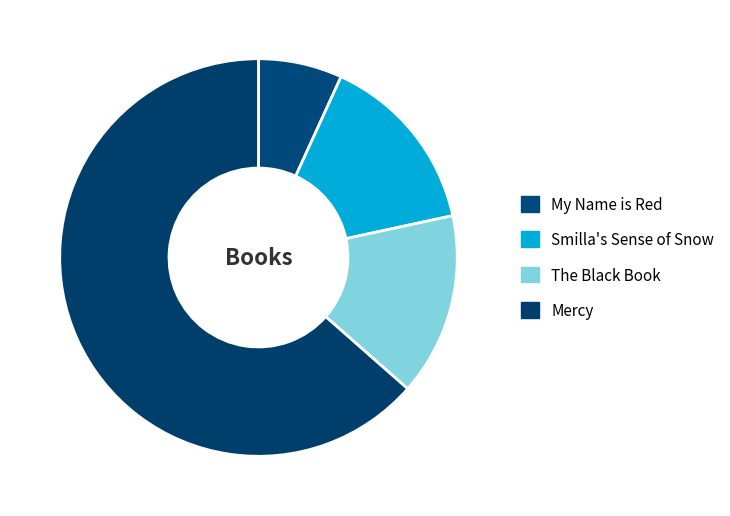

How many slices are in this pie chart?

4